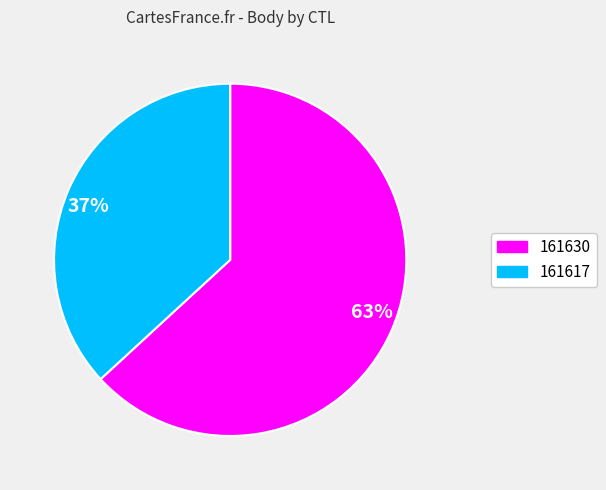

To the nearest percent, what is the difference between the largest and smallest slice percentages?

26%